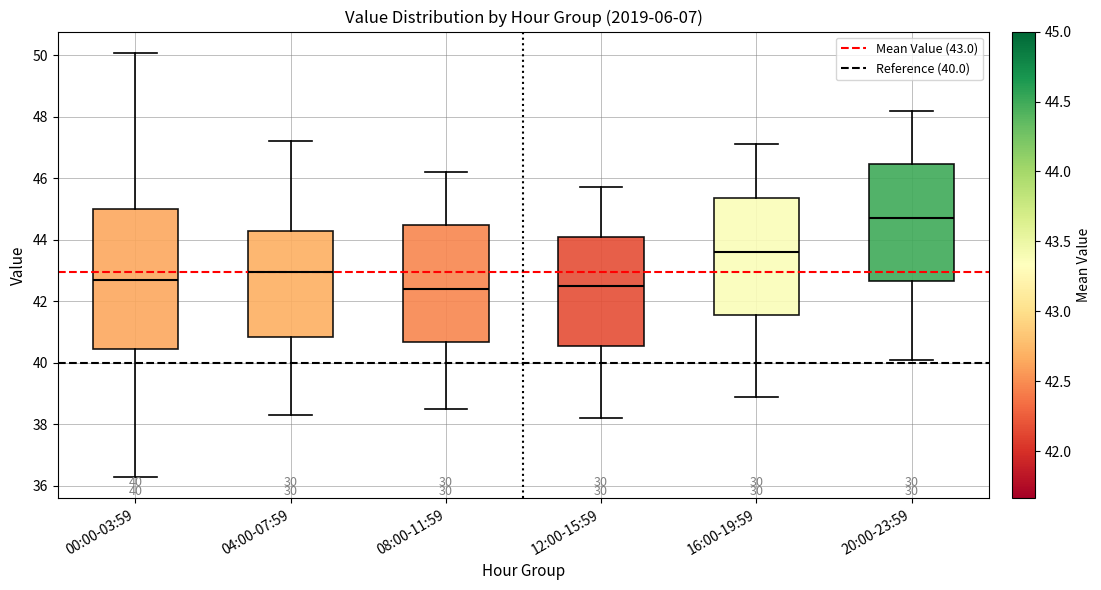

Which box is the tallest, from its lower edge to its upper edge?

00:00-03:59